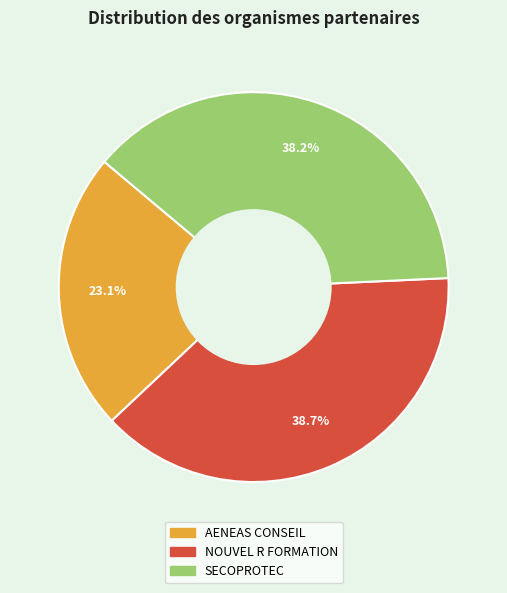

How much of the chart is everything except NOUVEL R FORMATION?

61.3%